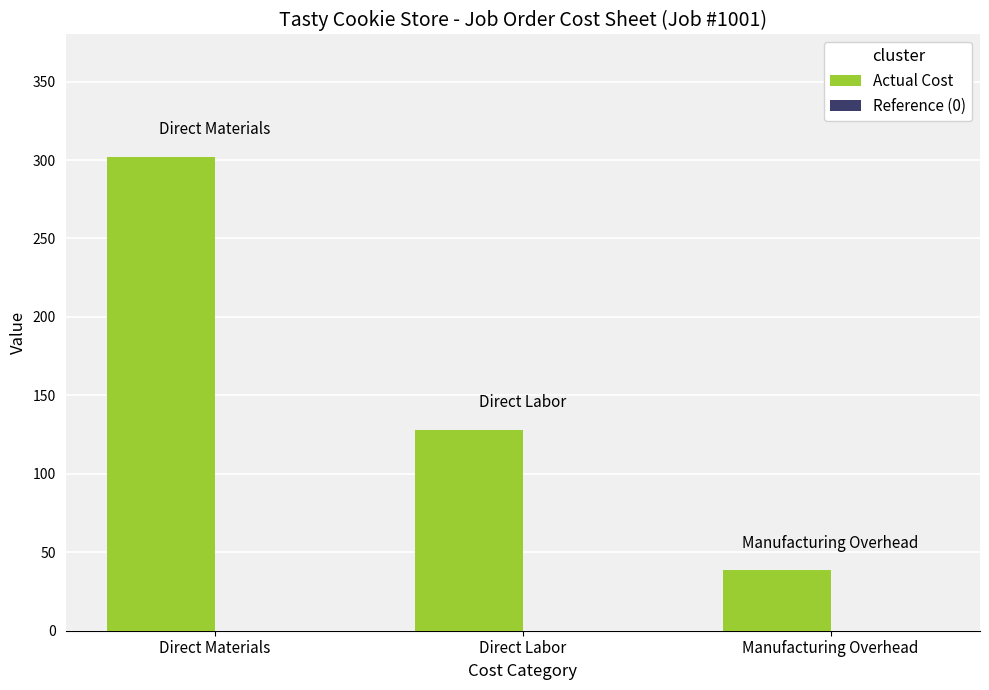

The chart shows a value of 38.8 at Direct Labor. True or false?

False